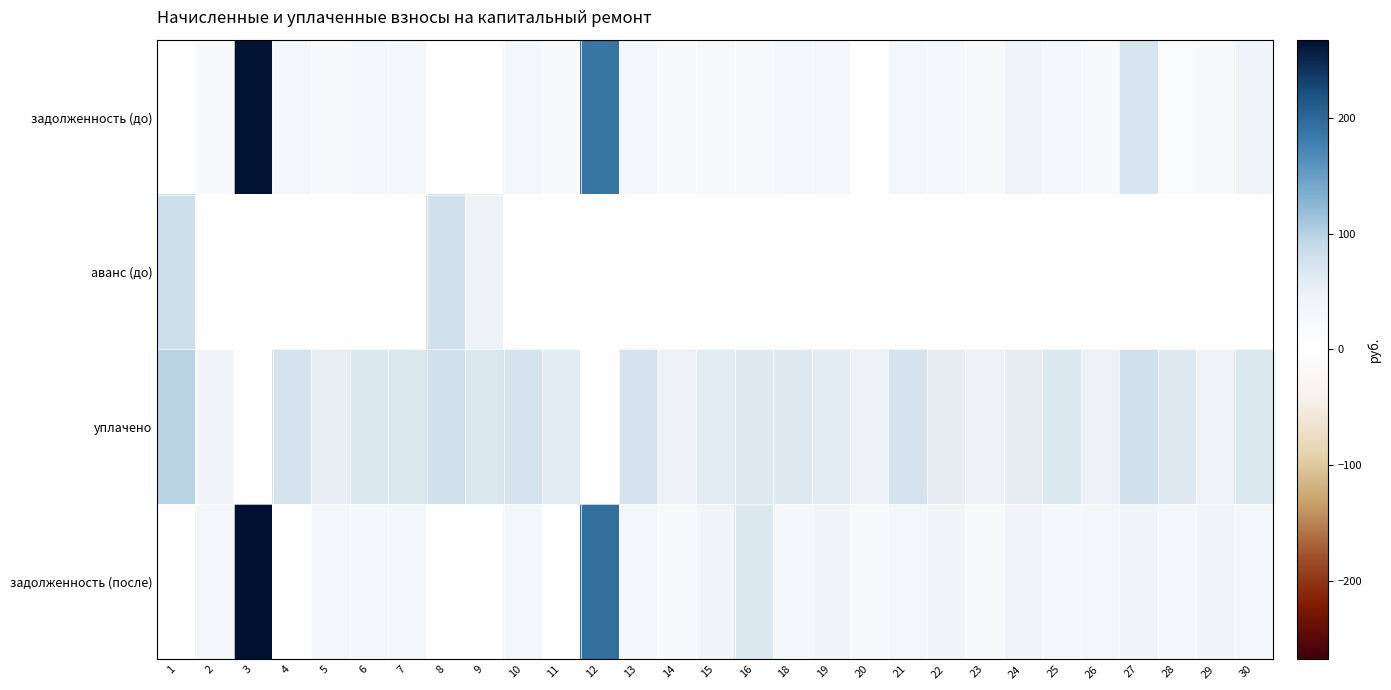

Reading right to left, transcribe all the data shown in this chart.

задолженность (до): 30=43.0	29=22.1	28=19.5	27=72.9	26=22.1	25=27.4	24=43.0	23=21.9	22=27.2	21=30.2	20=0.0	19=33.1	18=28.3	16=26.7	15=27.1	14=21.9	13=30.4	12=187.9	11=22.3	10=30.2	9=0.0	8=0.0	7=30.0	6=27.3	5=22.2	4=30.2	3=264.0	2=22.2	1=0.0
аванс (до): 30=0.0	29=0.0	28=0.0	27=0.0	26=0.0	25=0.0	24=0.0	23=0.0	22=0.0	21=0.0	20=0.0	19=0.0	18=0.0	16=0.0	15=0.0	14=0.0	13=0.0	12=0.0	11=0.0	10=0.0	9=47.5	8=78.7	7=0.0	6=0.0	5=0.0	4=0.0	3=0.0	2=0.0	1=83.2
уплачено: 30=67.9	29=43.8	28=63.2	27=79.0	26=49.2	25=66.7	24=54.4	23=49.8	22=54.4	21=73.6	20=49.4	19=58.4	18=63.2	16=63.2	15=60.2	14=49.7	13=73.9	12=0.0	11=60.6	10=73.5	9=67.2	8=77.5	7=67.0	6=66.6	5=53.7	4=74.1	3=0.0	2=38.8	1=96.5
задолженность (после): 30=30.4	29=38.3	28=33.1	27=42.8	26=31.3	25=27.4	24=43.0	23=21.9	22=38.5	21=30.2	20=22.1	19=38.8	18=28.3	16=66.5	15=38.3	14=22.2	13=30.4	12=193.3	11=0.0	10=30.2	9=0.0	8=0.0	7=30.0	6=27.3	5=31.4	4=0.0	3=267.5	2=31.3	1=0.0